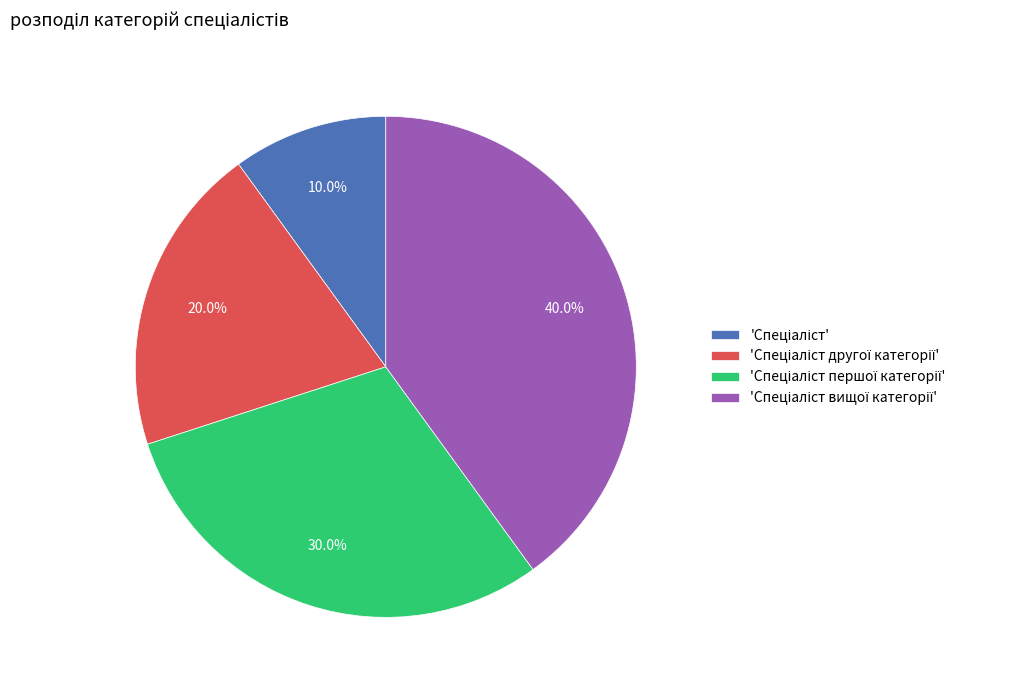

Is there a majority slice in this chart?

No